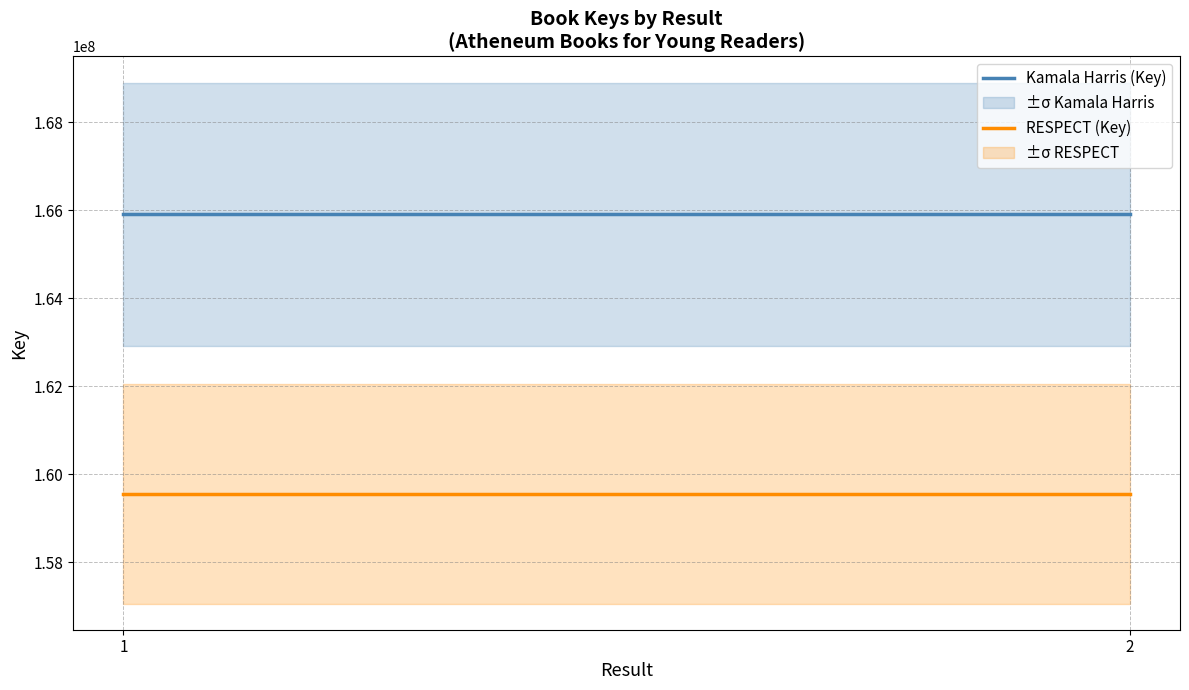

Which label corresponds to the largest value in the chart?

1